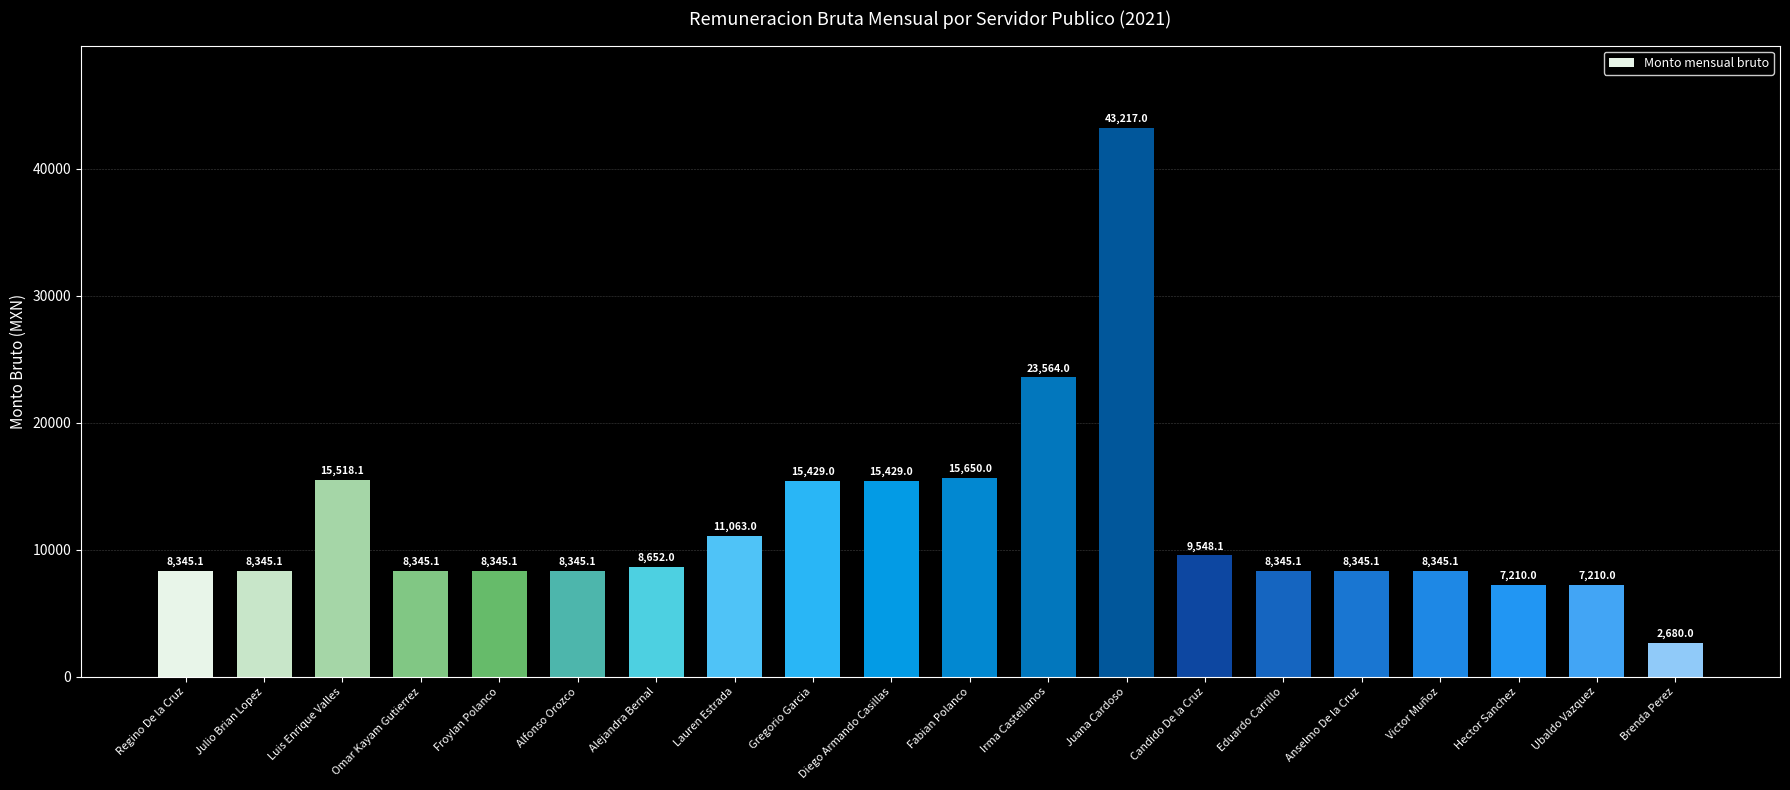

What is the value of the 9th bar from the left?

15429.0